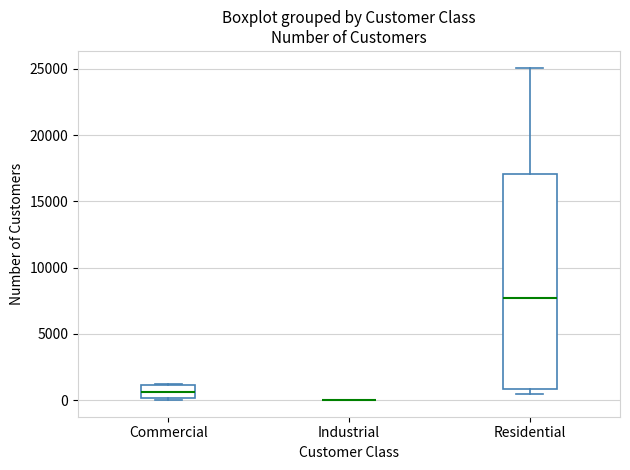

Reading left to right, read every box against the y-axis: the position of its median line, the range the box covers, and the ends of its whiskers. The values are not printed on the chart, so give them approximately, as read against the axis.

Commercial: median 500, box 0 to 1000, whiskers 0 to 1000
Industrial: box collapsed to a line at 0, whiskers 0 to 0
Residential: median 7500, box 1000 to 17000, whiskers 500 to 25000